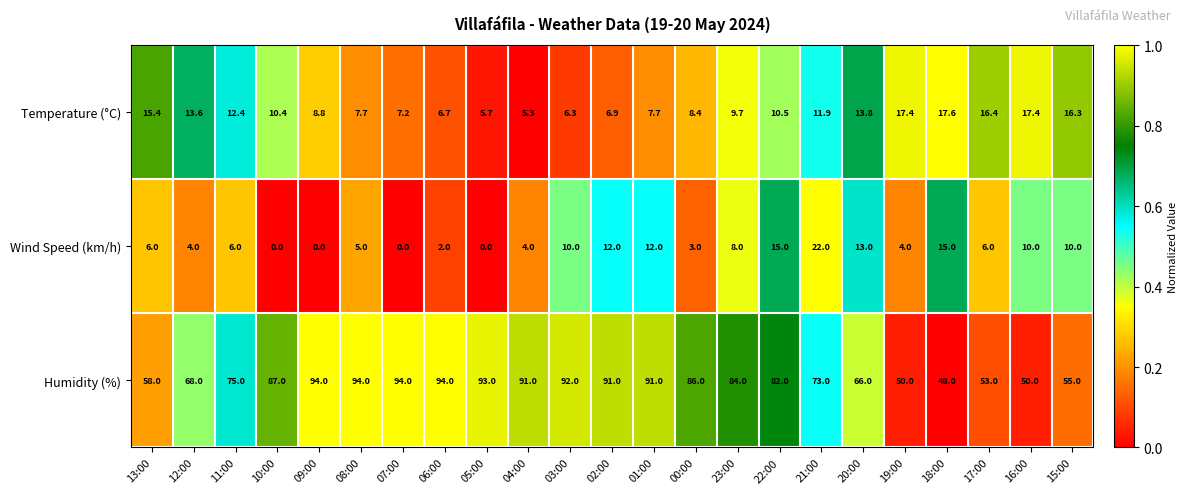

Rank the series at 11:00 from lowest to highest value.

Wind Speed (km/h), Temperature (°C), Humidity (%)